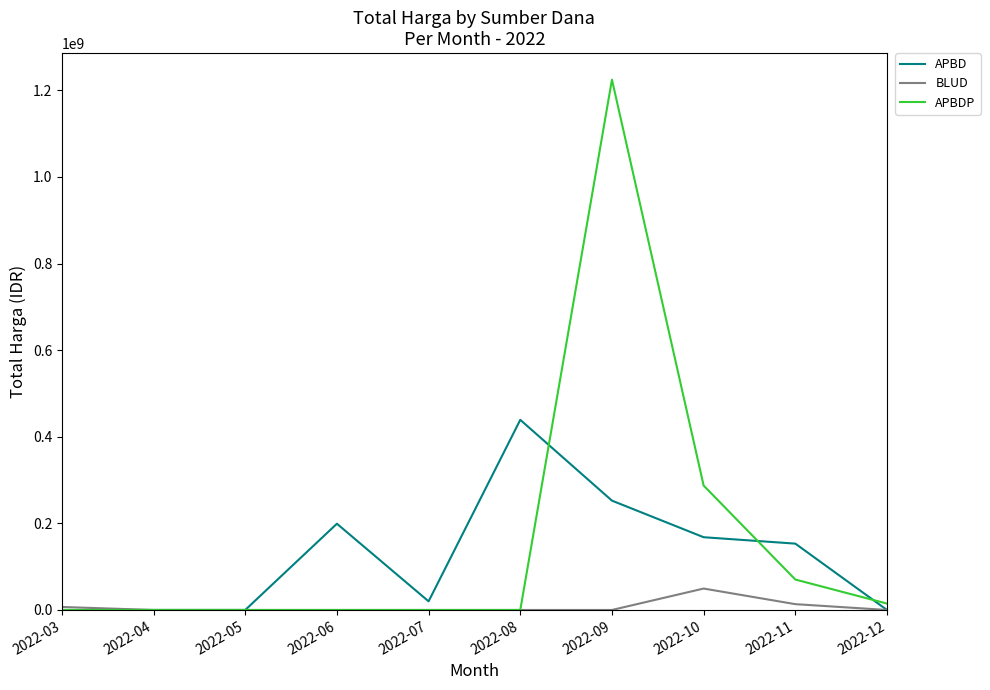

Is the value of APBD at 2022-11 greater than the value of APBDP at 2022-06?

Yes